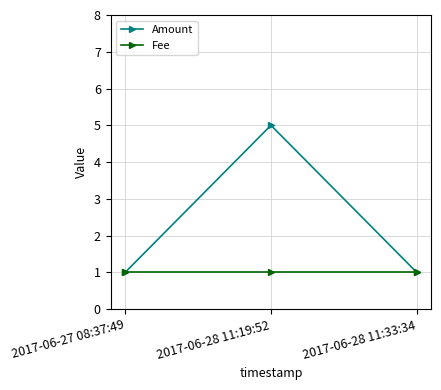

Reading right to left, transcribe all the data shown in this chart.

Amount: 1	5	1
Fee: 1	1	1